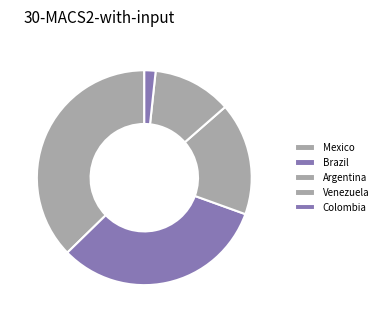

Does any single category account for the majority?

No